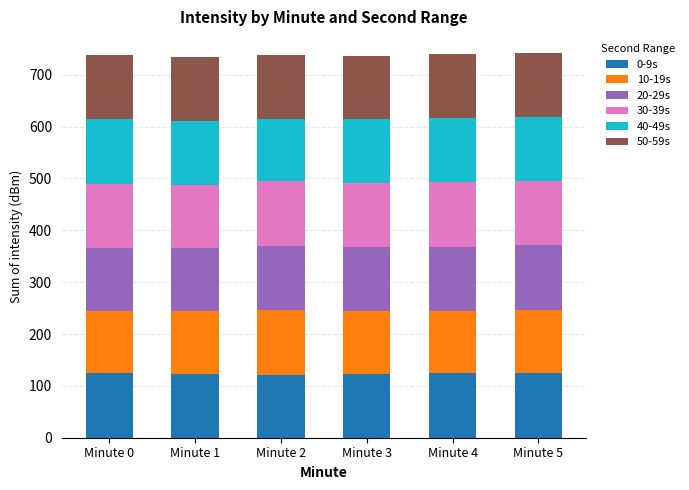

What is the maximum value for 0-9s?

124.4